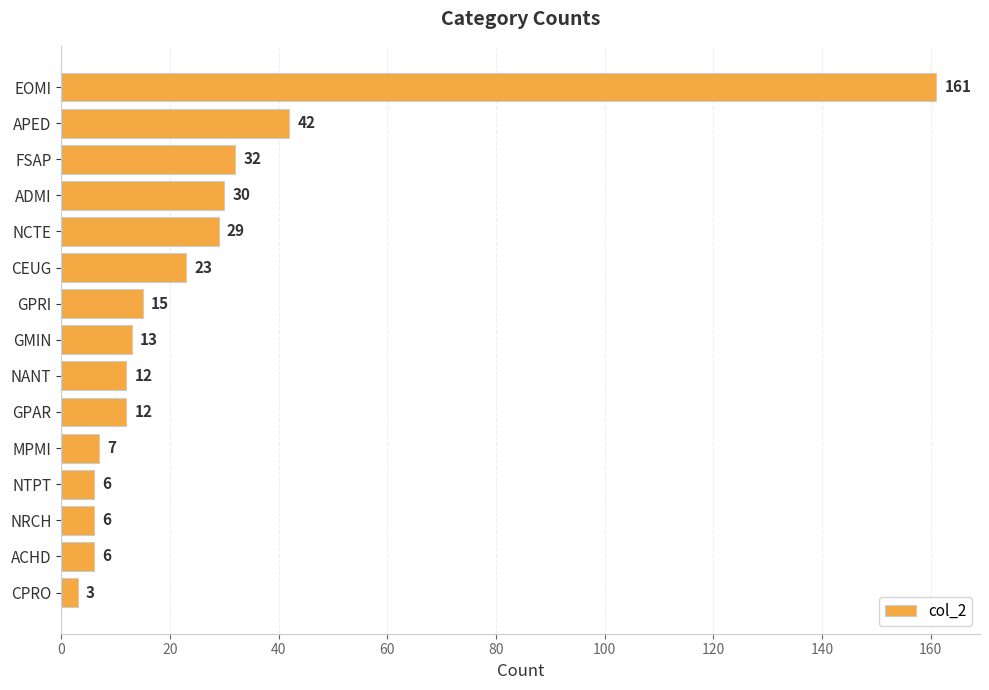

Where is the data nearest to the value 82?

APED